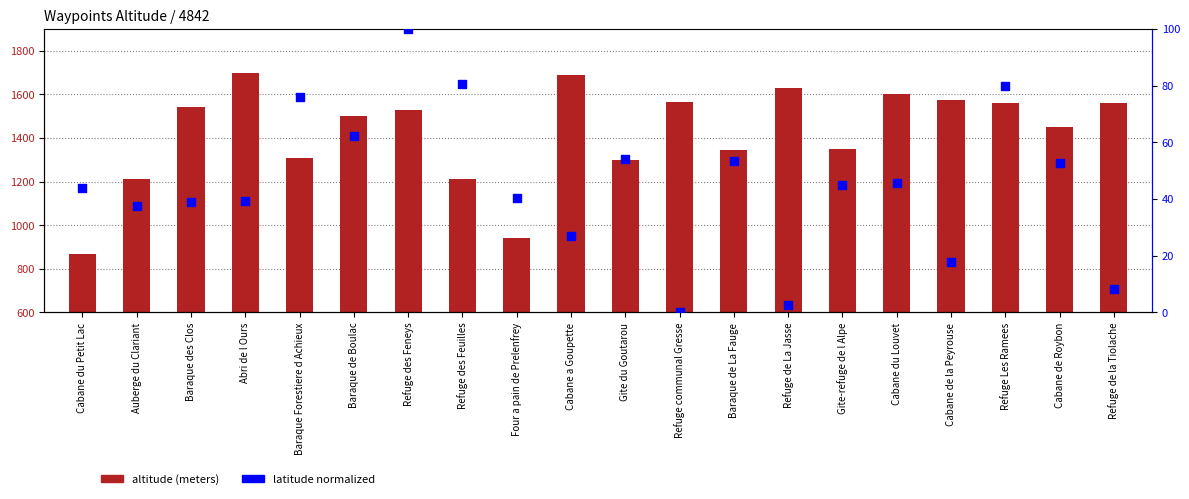

Which series contains the lowest Y value?

latitude percentile